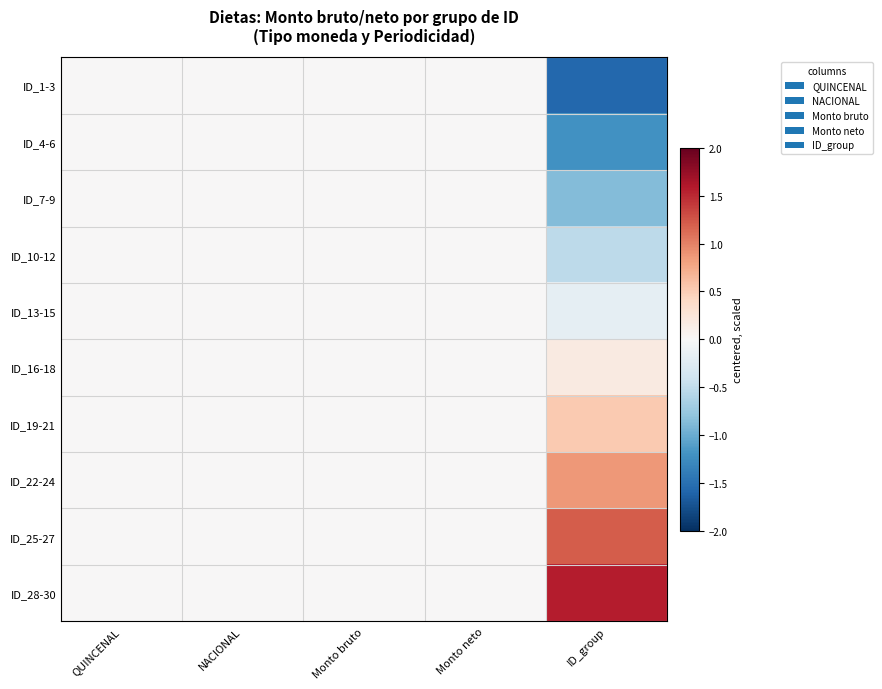

Reading left to right, transcribe all the data shown in this chart.

ID_1-3: QUINCENAL=0.0	NACIONAL=0.0	Monto bruto=0.0	Monto neto=0.0	ID_group=-1.6
ID_4-6: QUINCENAL=0.0	NACIONAL=0.0	Monto bruto=0.0	Monto neto=0.0	ID_group=-1.2
ID_7-9: QUINCENAL=0.0	NACIONAL=0.0	Monto bruto=0.0	Monto neto=0.0	ID_group=-0.9
ID_10-12: QUINCENAL=0.0	NACIONAL=0.0	Monto bruto=0.0	Monto neto=0.0	ID_group=-0.5
ID_13-15: QUINCENAL=0.0	NACIONAL=0.0	Monto bruto=0.0	Monto neto=0.0	ID_group=-0.2
ID_16-18: QUINCENAL=0.0	NACIONAL=0.0	Monto bruto=0.0	Monto neto=0.0	ID_group=0.2
ID_19-21: QUINCENAL=0.0	NACIONAL=0.0	Monto bruto=0.0	Monto neto=0.0	ID_group=0.5
ID_22-24: QUINCENAL=0.0	NACIONAL=0.0	Monto bruto=0.0	Monto neto=0.0	ID_group=0.9
ID_25-27: QUINCENAL=0.0	NACIONAL=0.0	Monto bruto=0.0	Monto neto=0.0	ID_group=1.2
ID_28-30: QUINCENAL=0.0	NACIONAL=0.0	Monto bruto=0.0	Monto neto=0.0	ID_group=1.6